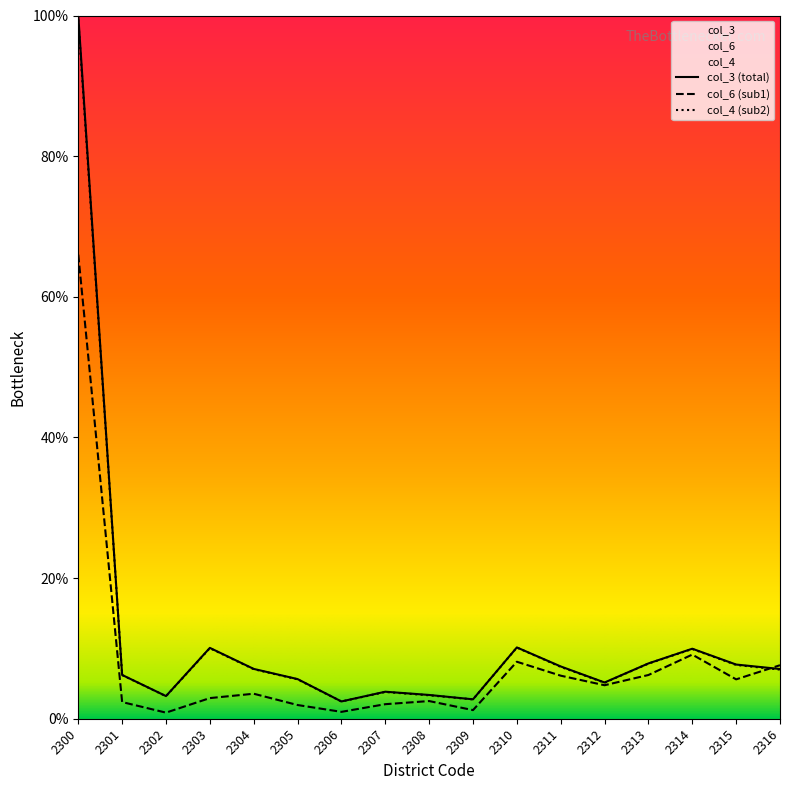

In col_3, how many points are lower than both neighbors (excluding endpoints)?

4